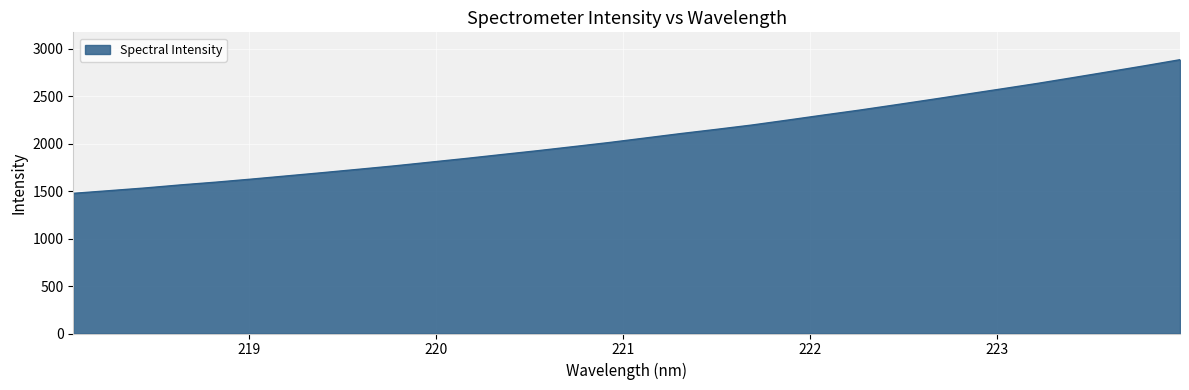

What is the greatest value displayed?

2886.2